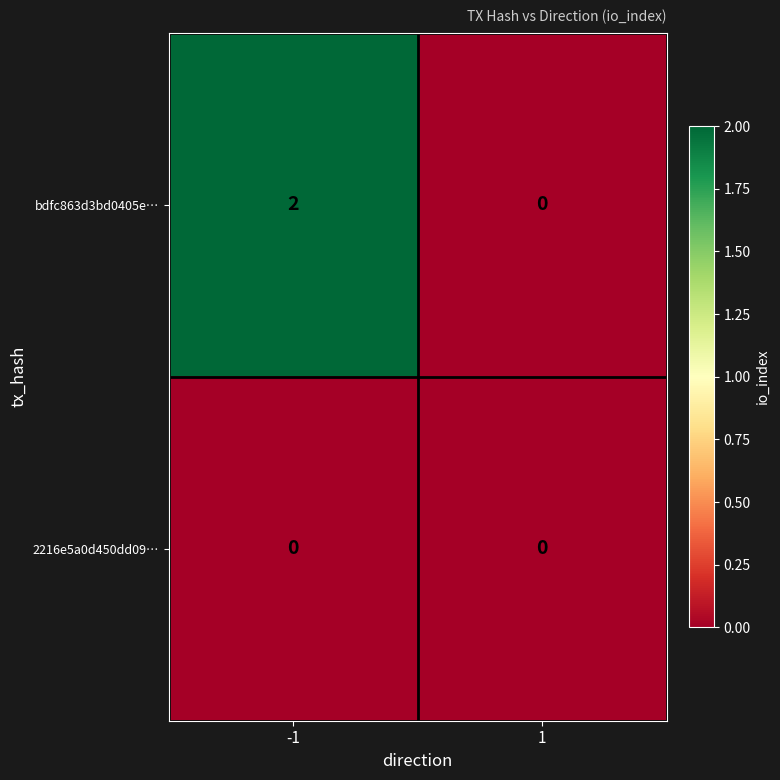

Is the value of 2216e5a0d450dd09… at -1 greater than the value of bdfc863d3bd0405e… at -1?

No